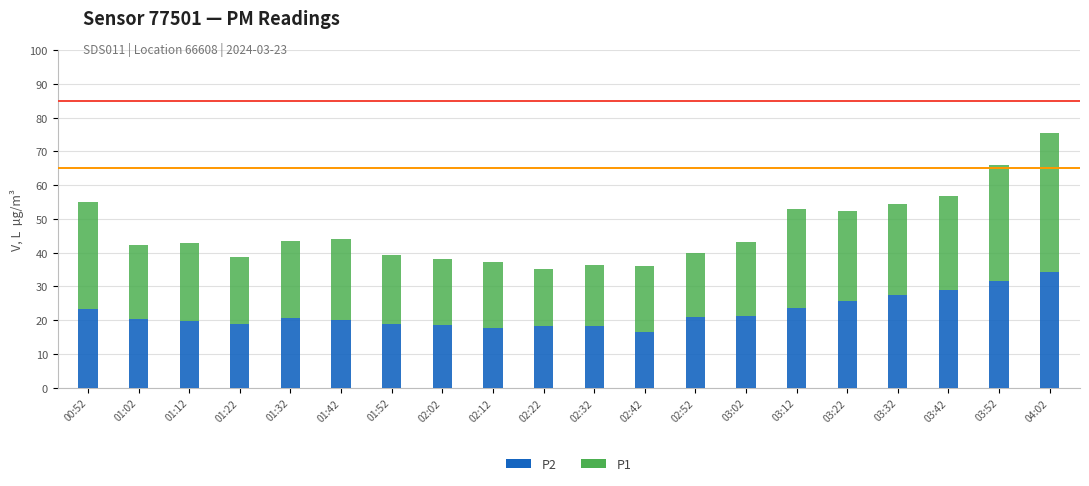

True or false: P2 has a value of 47.2 at 03:52.

False